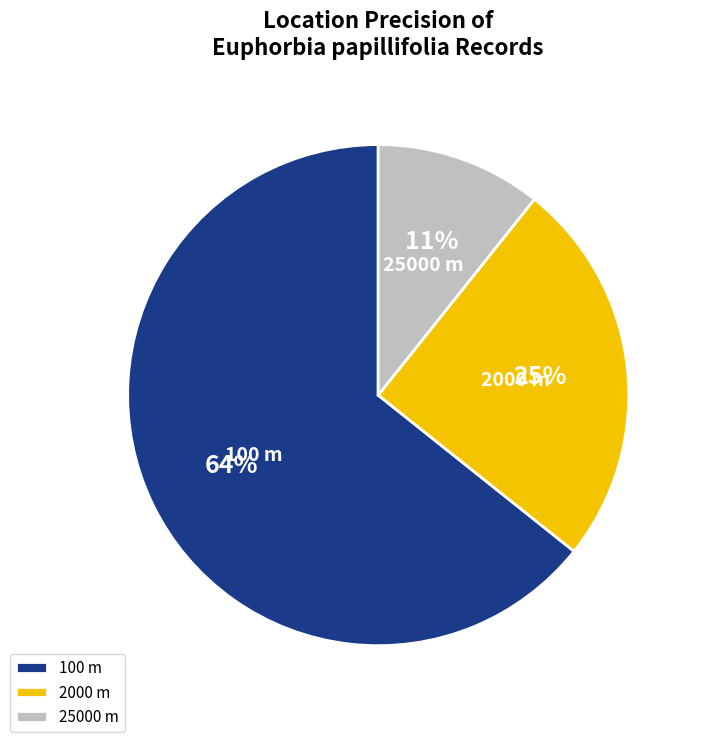

To the nearest percent, what is the average slice percentage?

33%